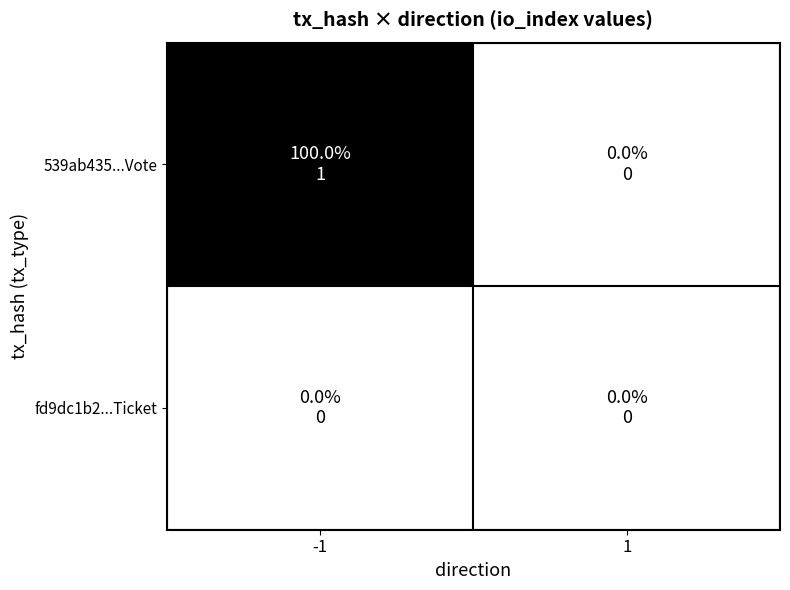

List the series in order of their overall mean, highest first.

539ab435...Vote, fd9dc1b2...Ticket